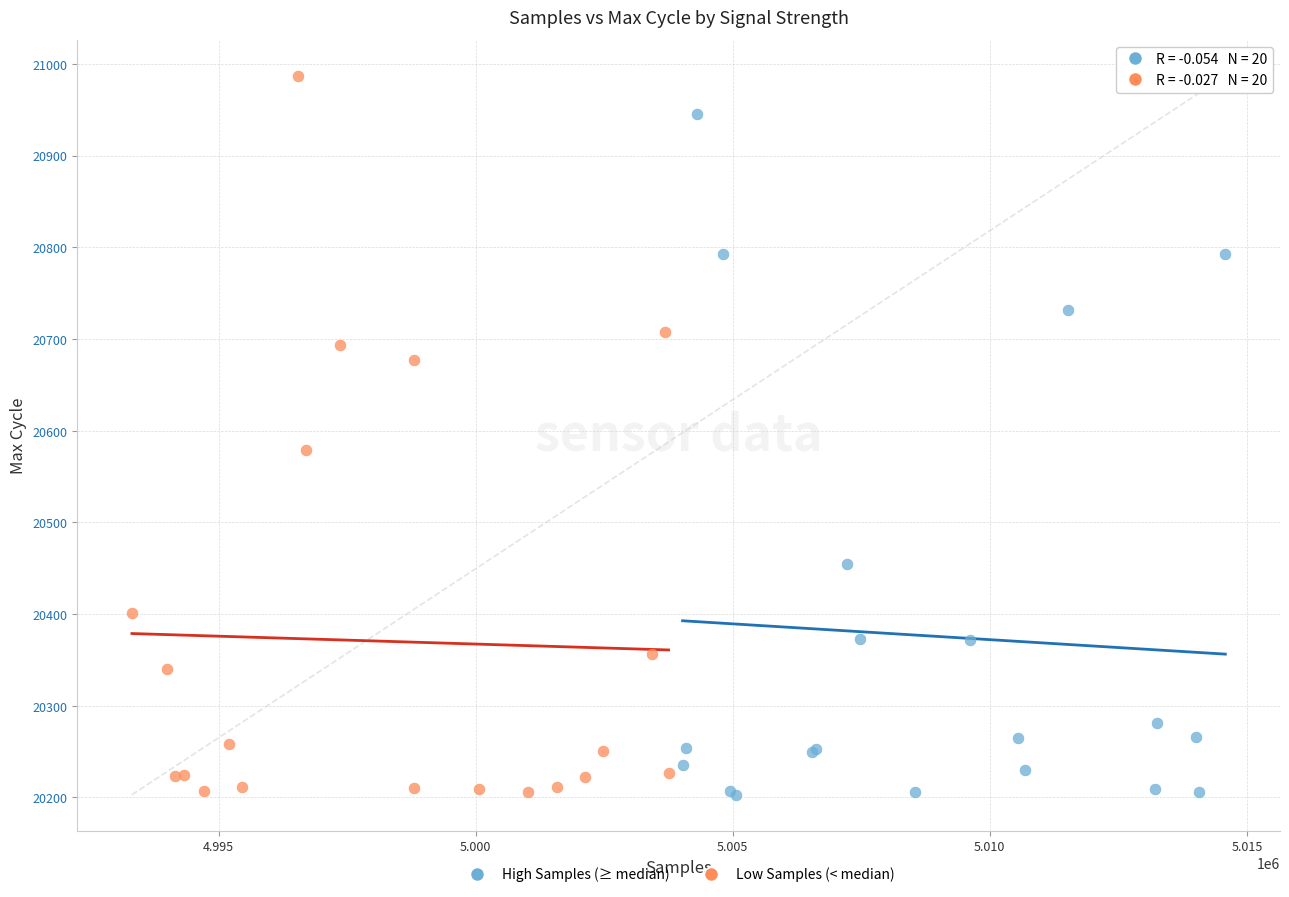

Which series reaches the maximum Y coordinate?

Low Samples (< median)